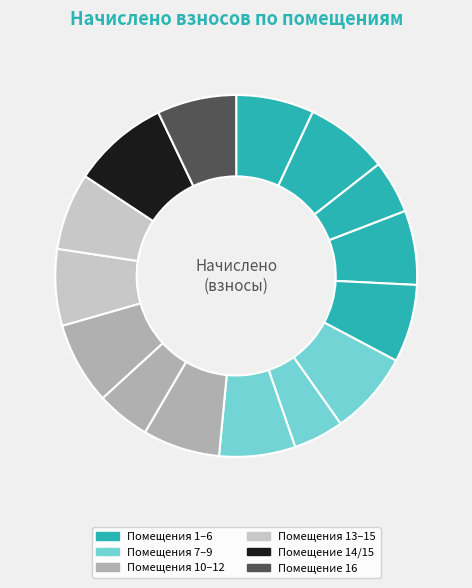

How many segments does this pie chart have?

15